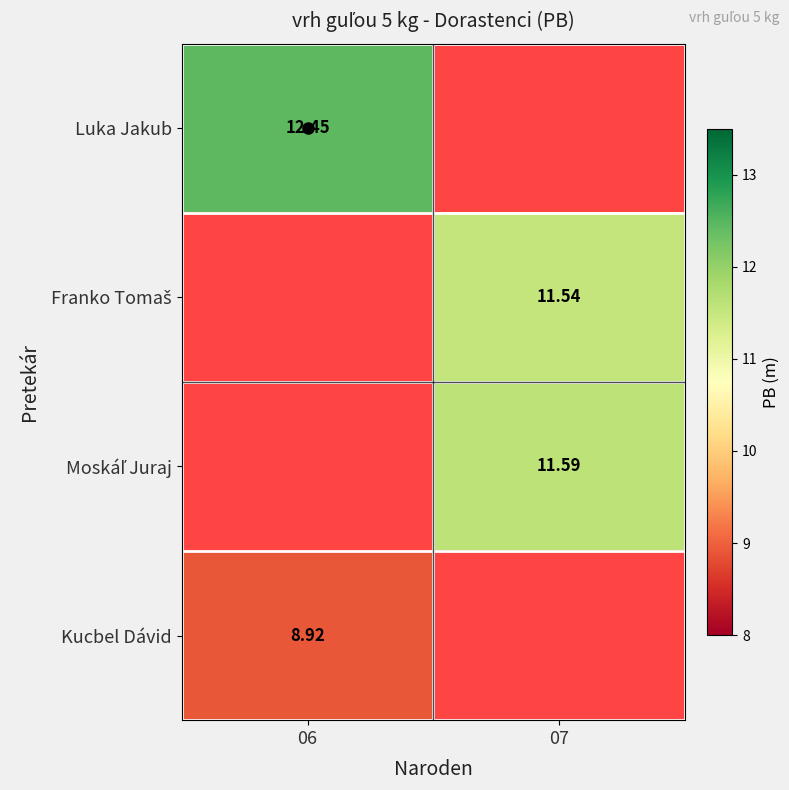

Is it true that Luka Jakub equals 22.4 at 06?

False